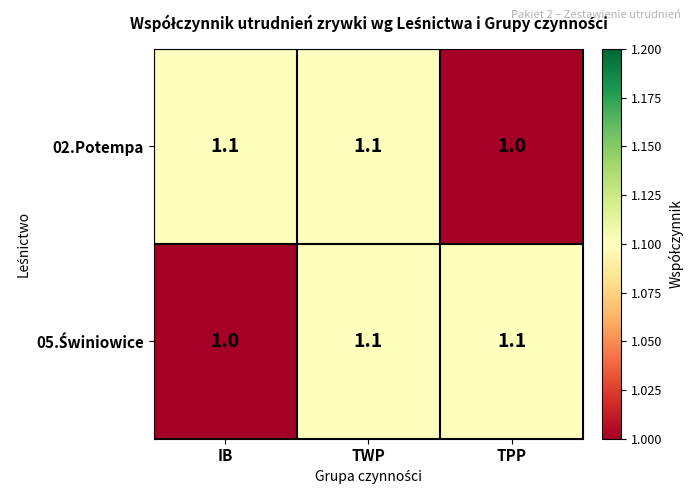

What is the total value across all series at TWP?

2.2